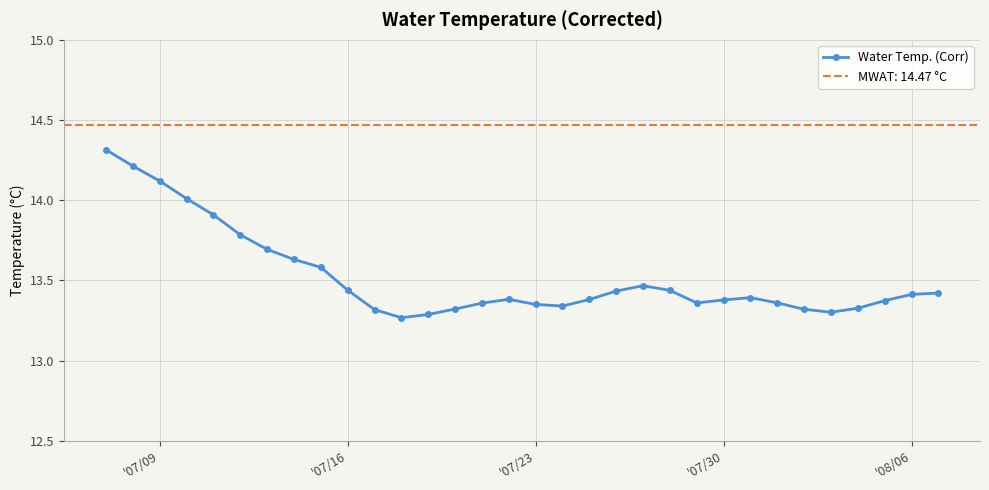

What is the maximum value for Water Temp. (Corr)?

14.3